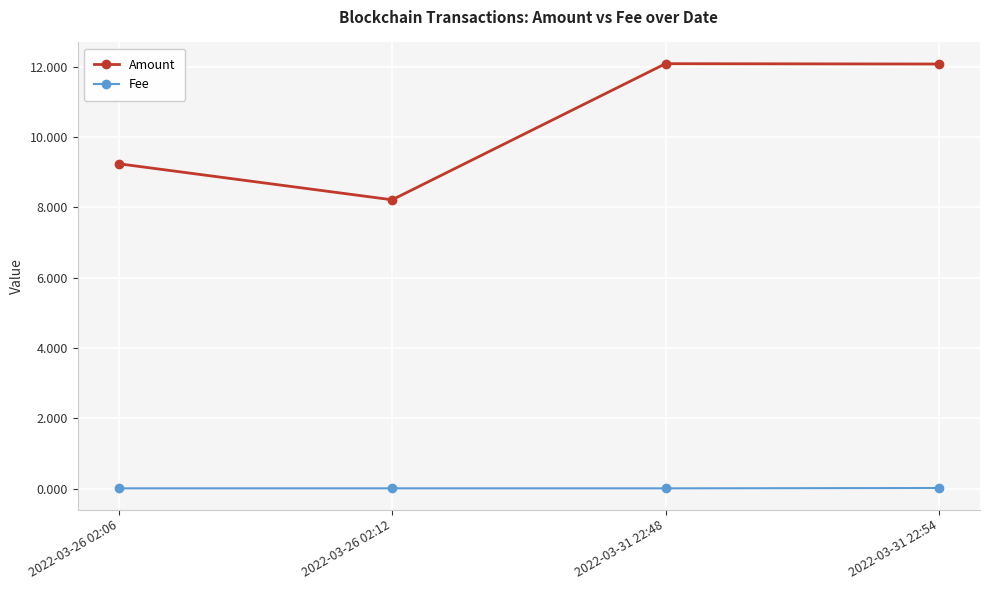

Between 2022-03-26 02:12 and 2022-03-31 22:54, which series saw the biggest shift?

Amount